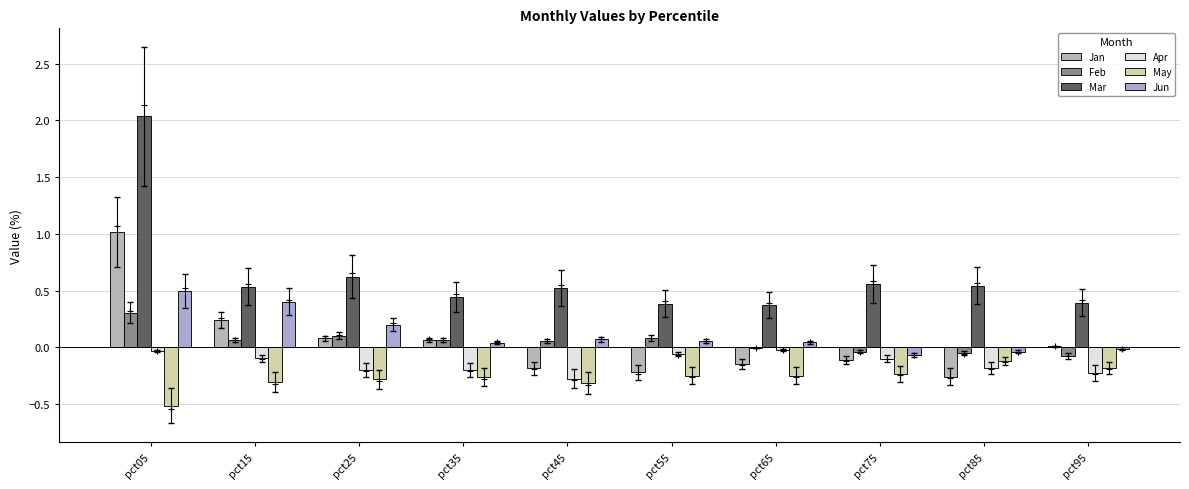

How many series are shown in this chart?

6